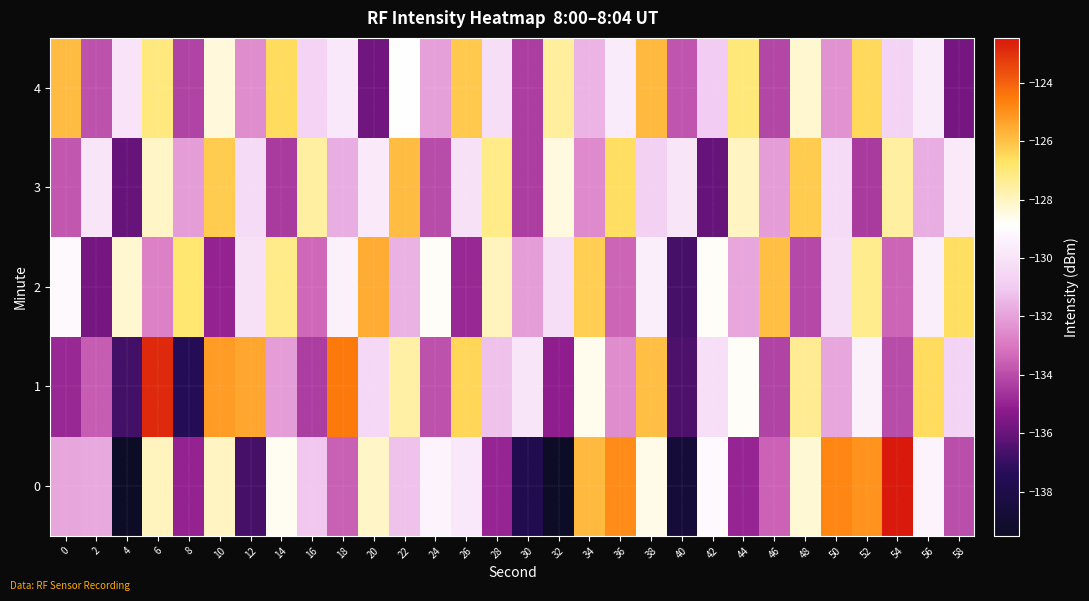

What is the spread (max minus min) of values at 26?

8.7